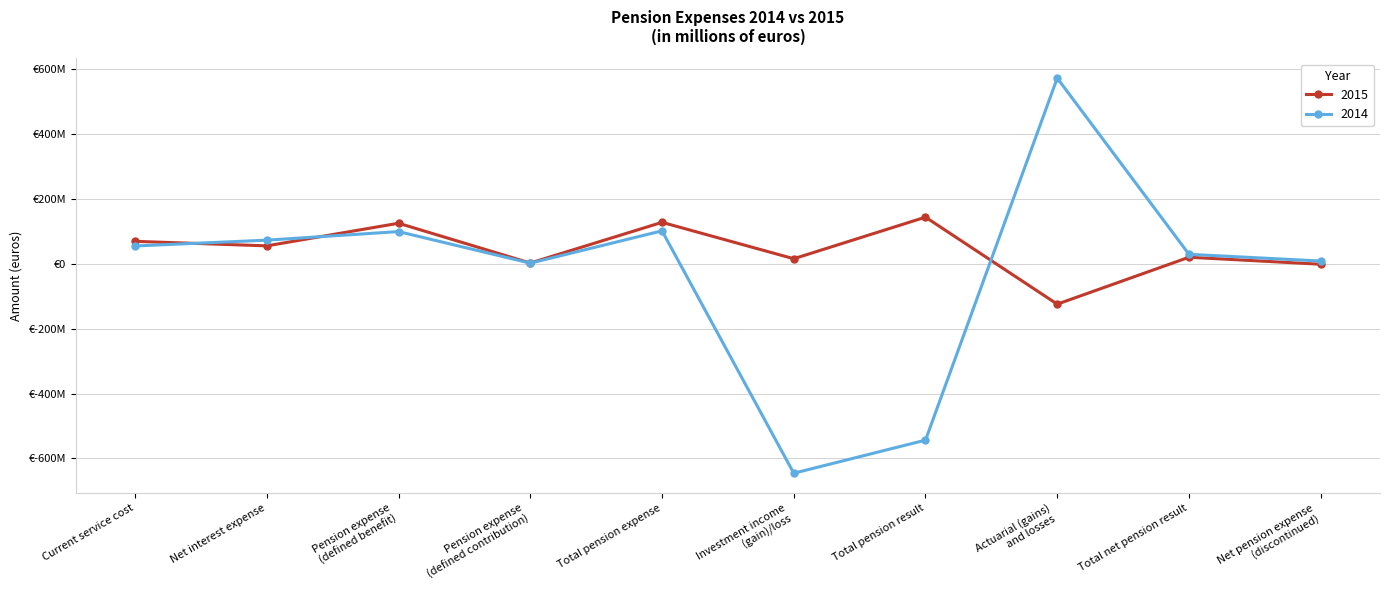

What is the label of the 10th point from the right?

Current service cost